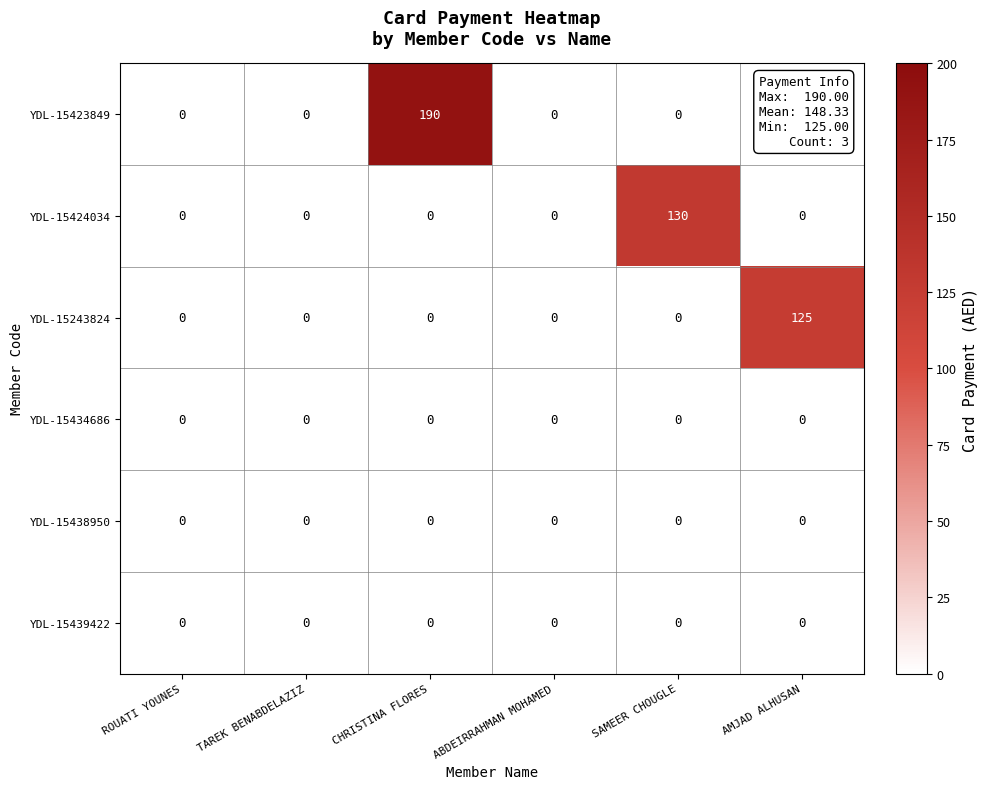

Which series has the largest range (max minus min)?

YDL-15423849